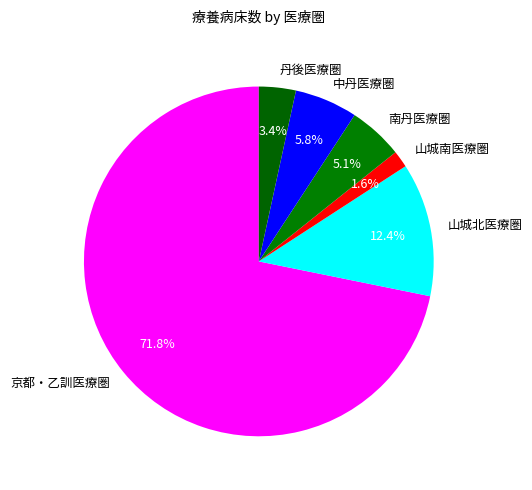

Is it true that 中丹医療圏 is 6% of the pie?

True